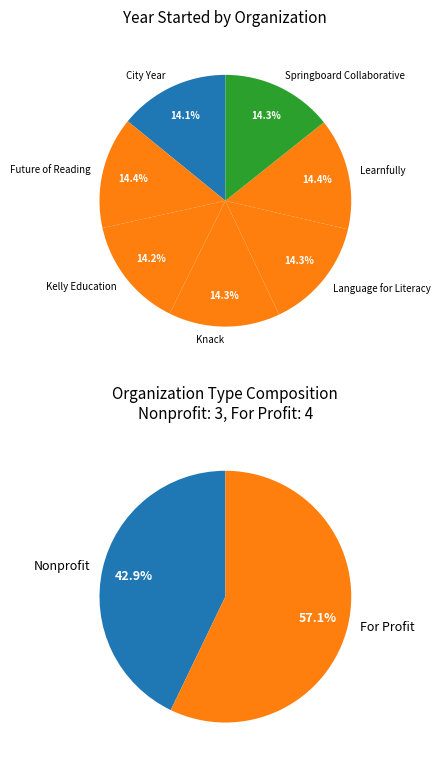

To the nearest percent, what percentage of the pie is Kelly Education?

14%